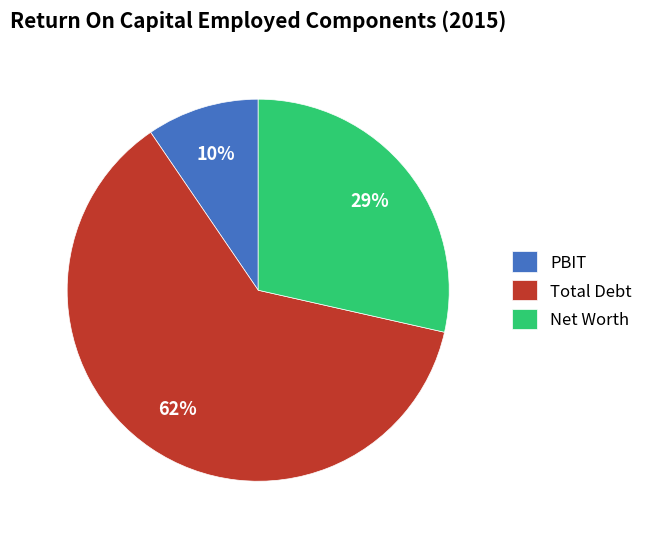

Is it true that Net Worth is 29% of the pie?

True